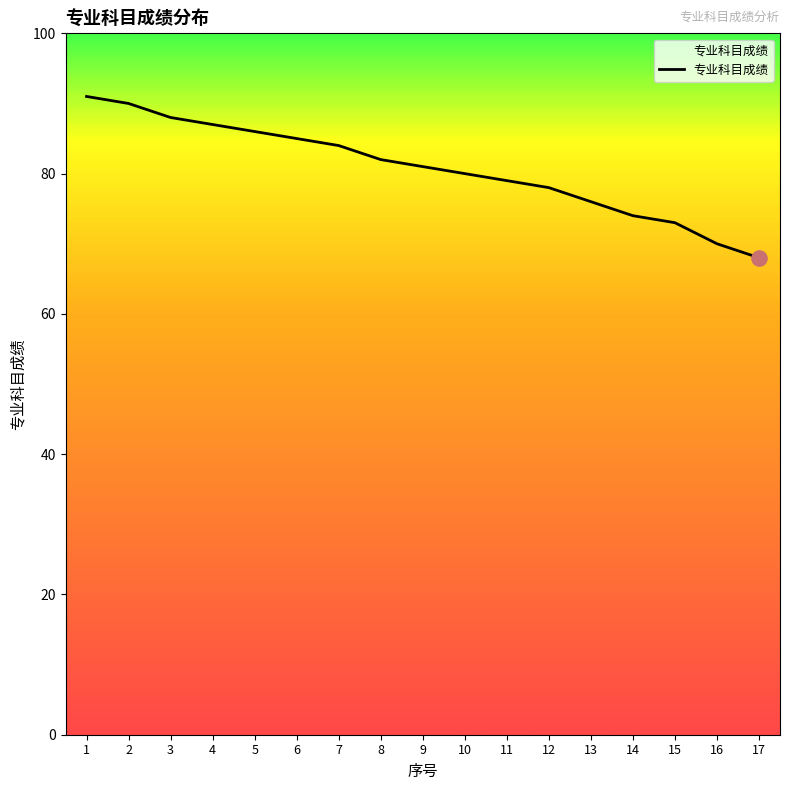

What is the ratio of the value at 5 to the value at 9?

1.1